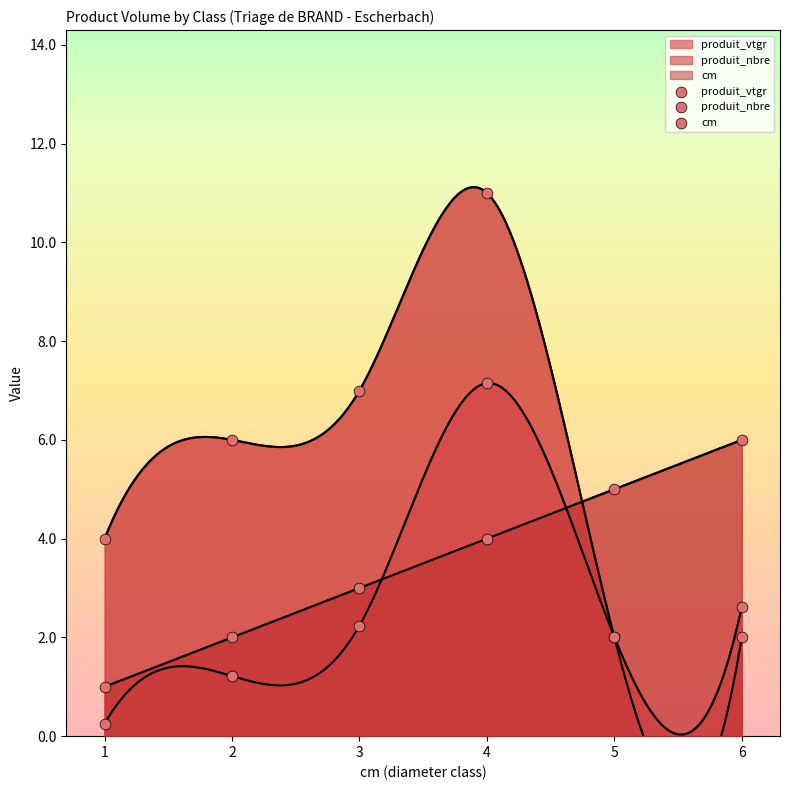

What are all the series names shown in the legend?

produit_vtgr, produit_nbre, cm